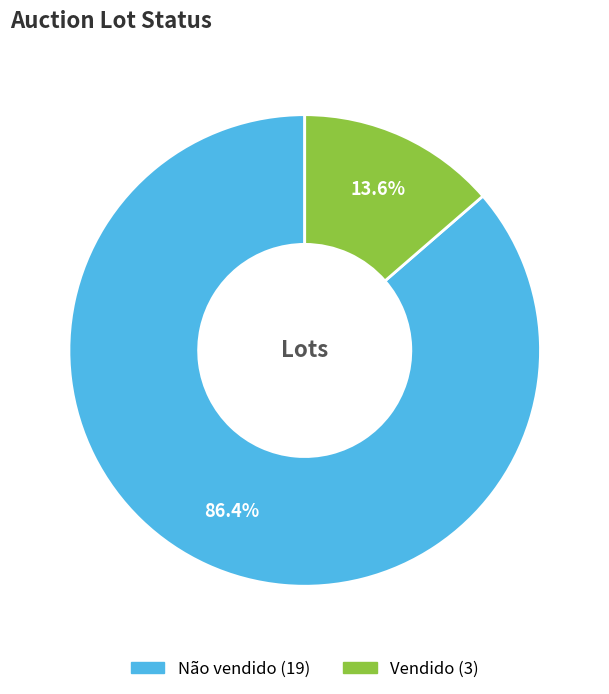

Rank the categories by value from lowest to highest.

Vendido, Não vendido